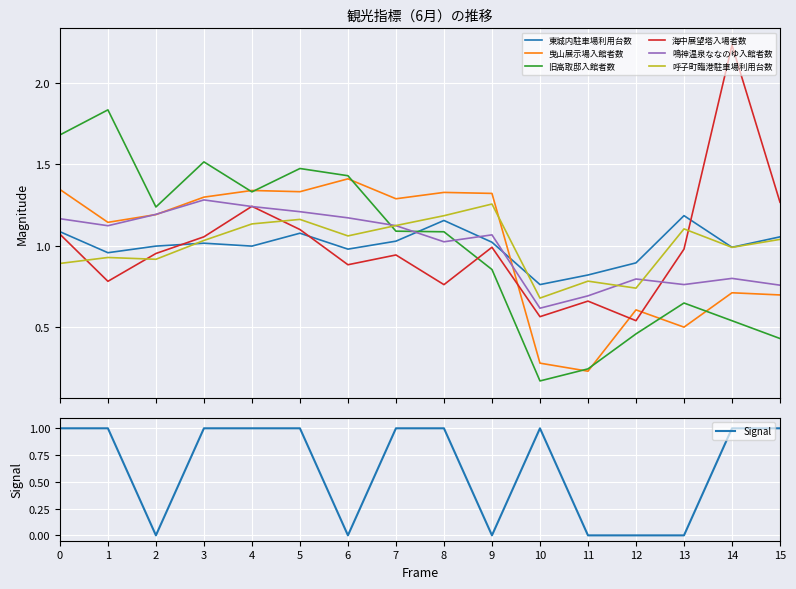

How many times do 曳山展示場入館者数 and 鳴神温泉ななのゆ入館者数 cross each other?

3